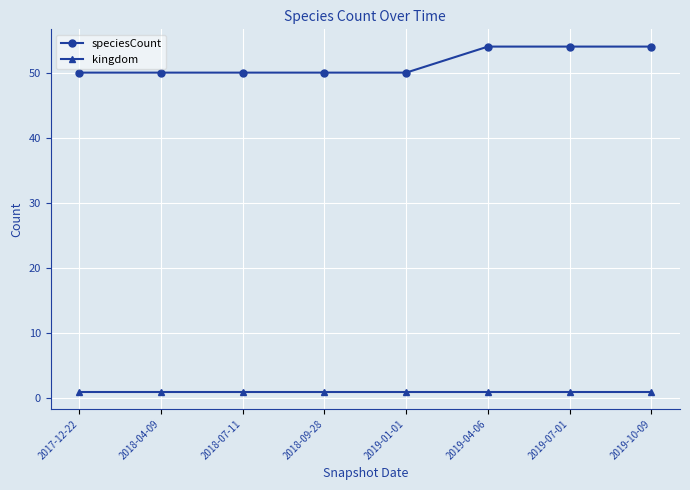

At 2019-04-06, list the series in order from largest to smallest.

speciesCount, kingdom